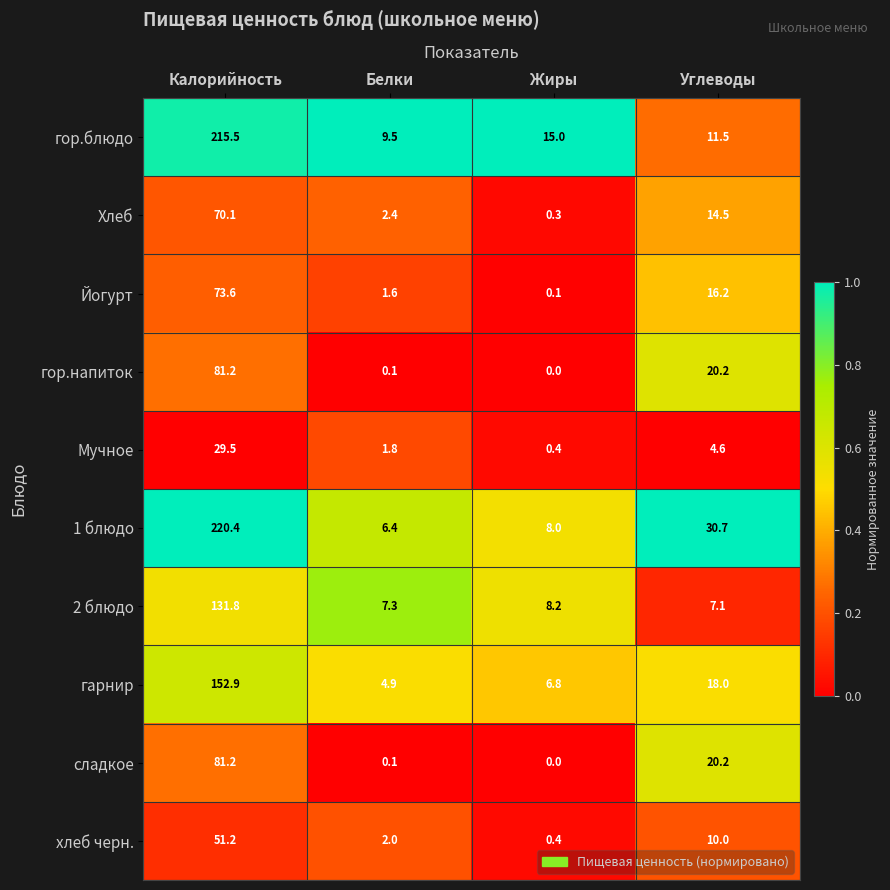

What is the approximate value of гор.блюдо at Калорийность?

215.5